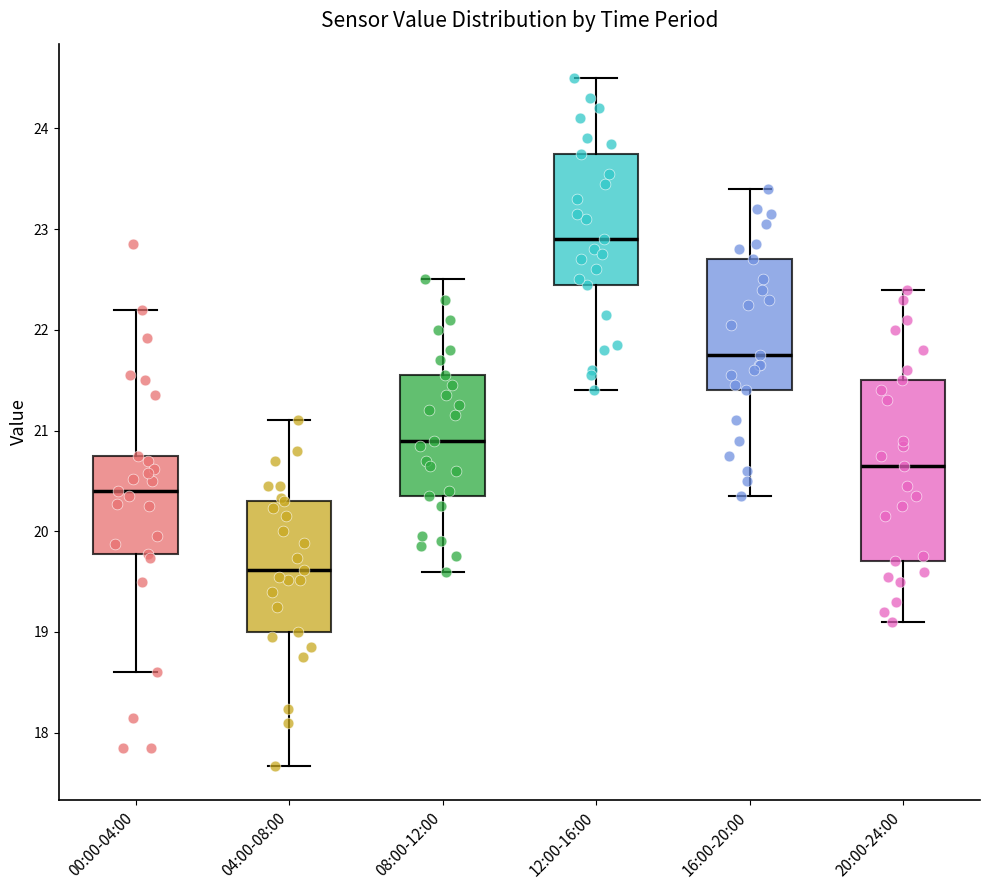

Reading left to right, read every box against the y-axis: the position of its median line, the range the box covers, and the ends of its whiskers. The values are not printed on the chart, so give them approximately, as read against the axis.

00:00-04:00: median 20.4, box 19.8 to 20.8, whiskers 18.6 to 22.2
04:00-08:00: median 19.6, box 19.0 to 20.3, whiskers 17.7 to 21.1
08:00-12:00: median 20.9, box 20.4 to 21.6, whiskers 19.6 to 22.5
12:00-16:00: median 22.9, box 22.5 to 23.8, whiskers 21.4 to 24.5
16:00-20:00: median 21.8, box 21.4 to 22.7, whiskers 20.4 to 23.4
20:00-24:00: median 20.7, box 19.7 to 21.5, whiskers 19.1 to 22.4